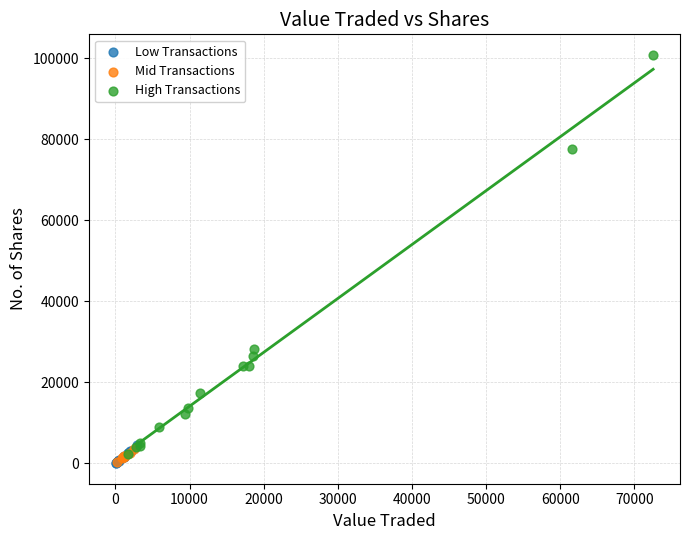

Which series reaches the maximum Y coordinate?

High Transactions